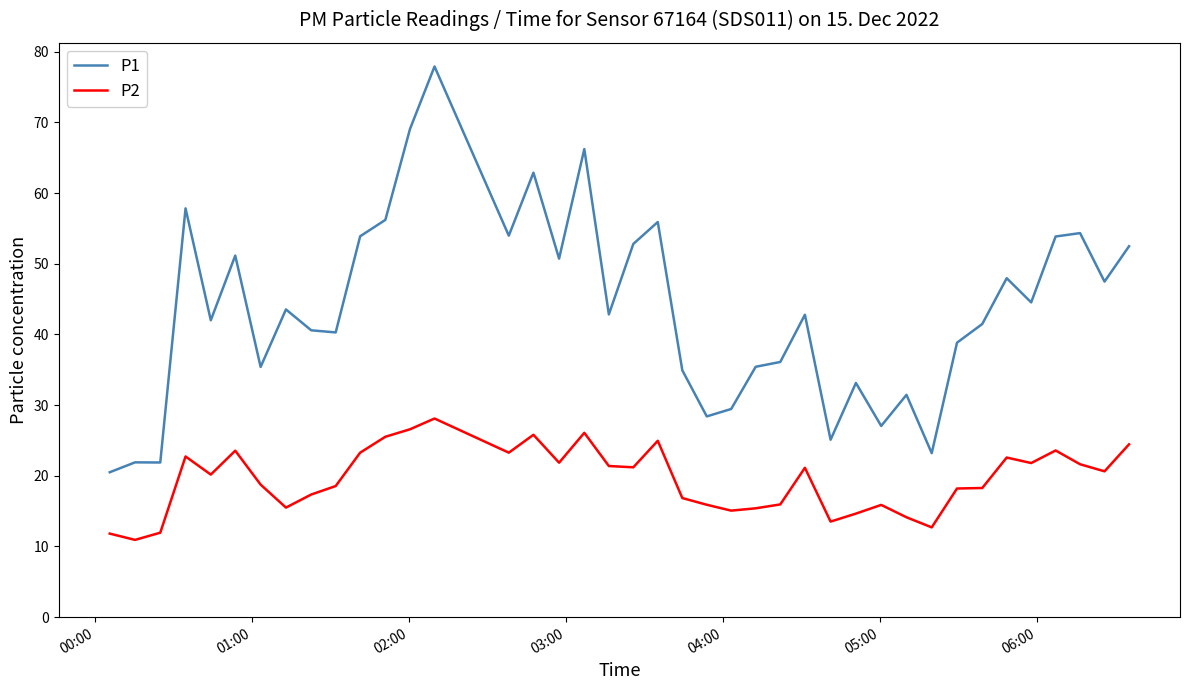

Which series has the largest total across all categories?

P1